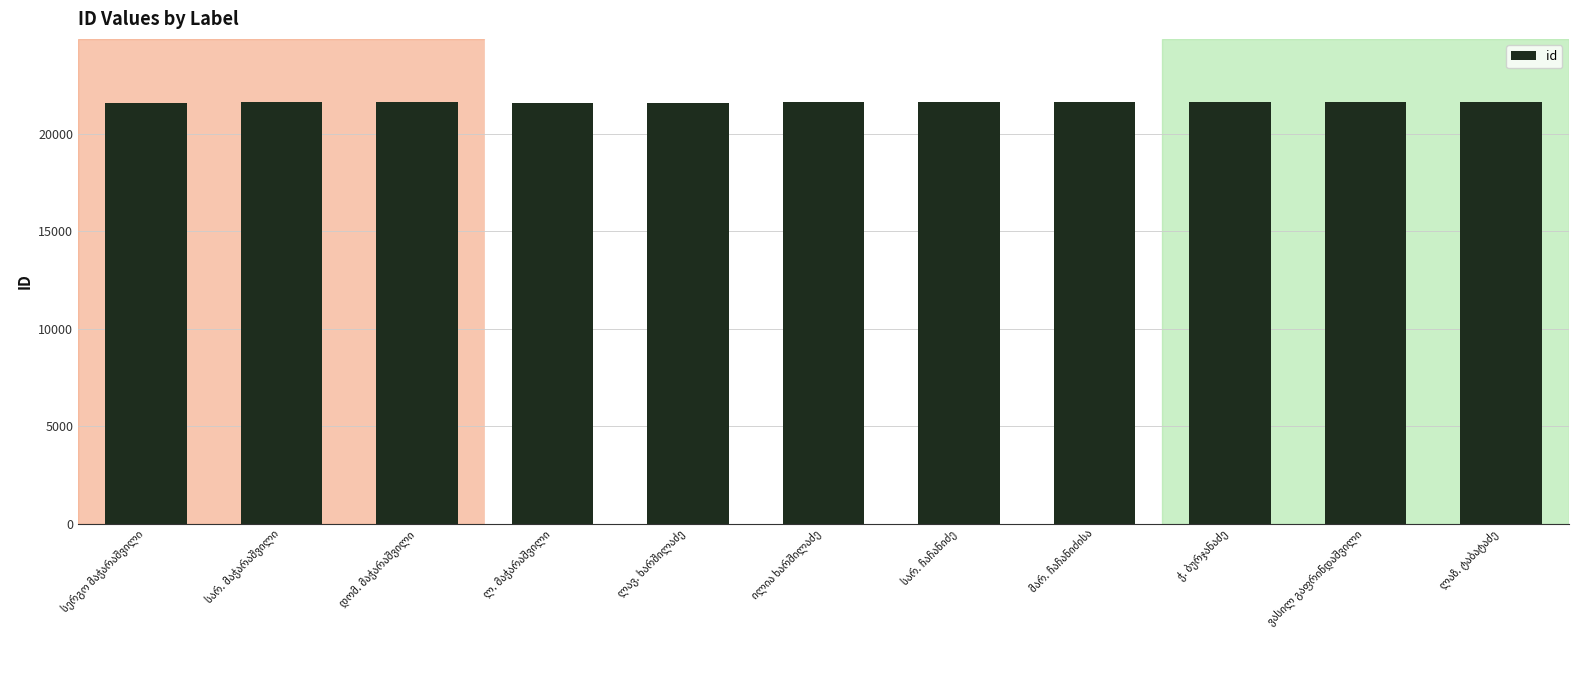

What is the value of the 9th bar from the left?

21615